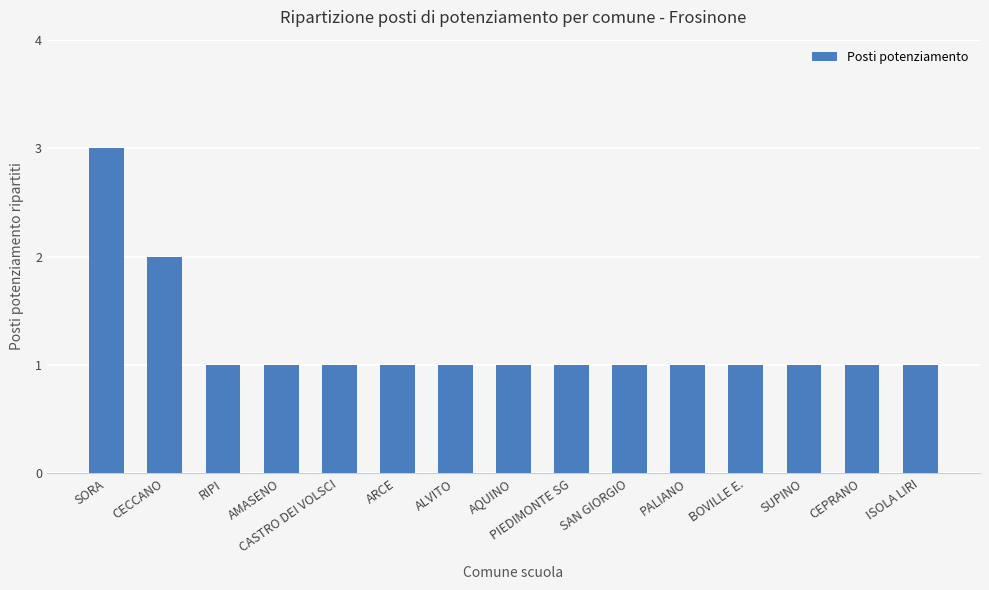

Approximately how many times larger is the value at AQUINO compared to PIEDIMONTE SG?

1.0